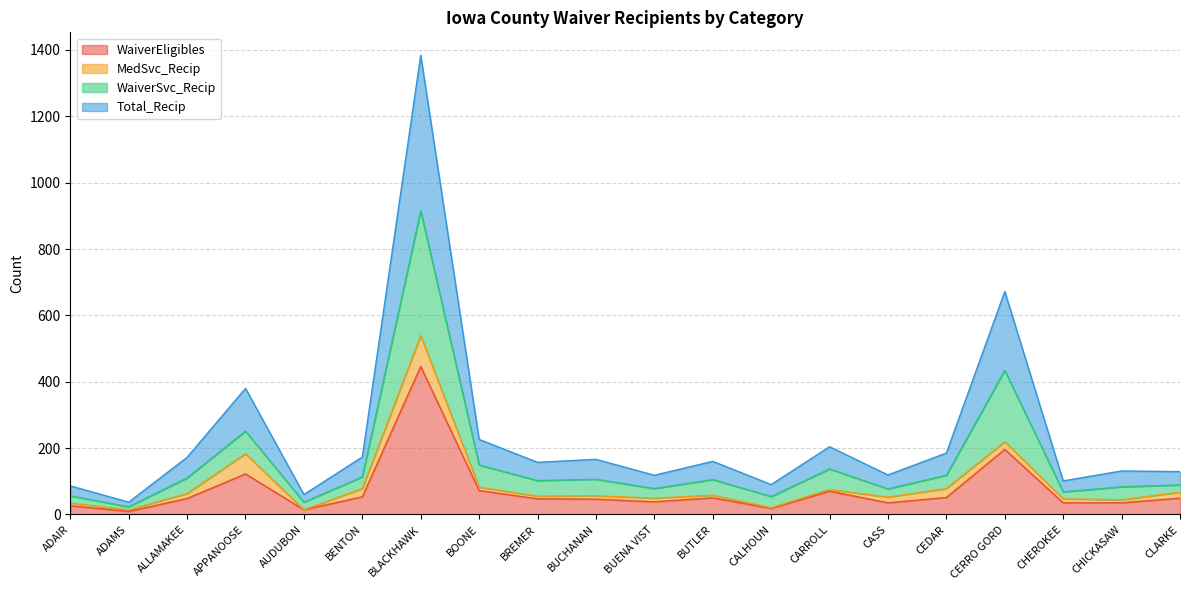

What is the sum of all WaiverEligibles values?

1460